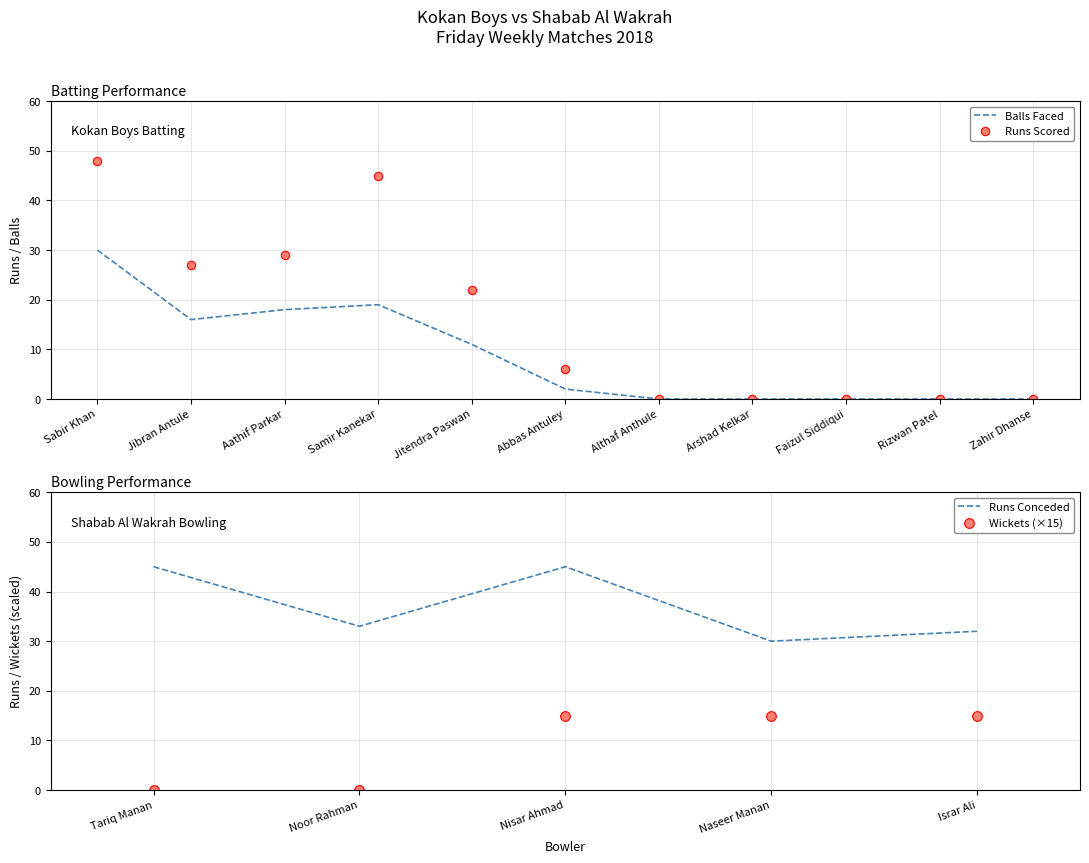

Does the chart have visible grid lines?

Yes